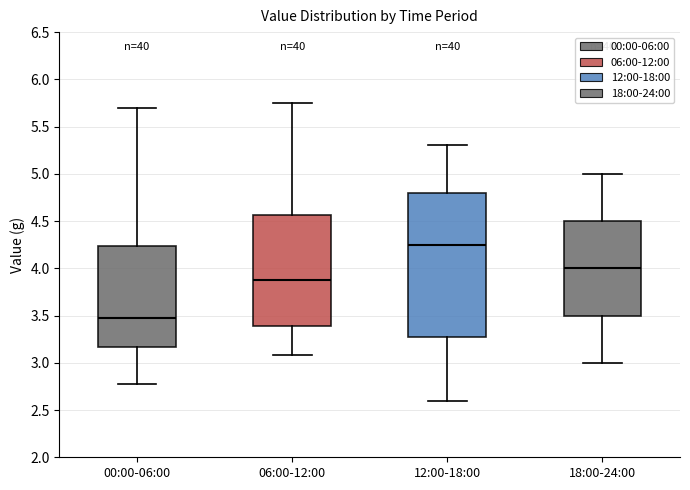

Where is the lower edge of the box for 18:00-24:00 on the y-axis? The values are not printed on the chart, so give them approximately, as read against the axis.

3.50